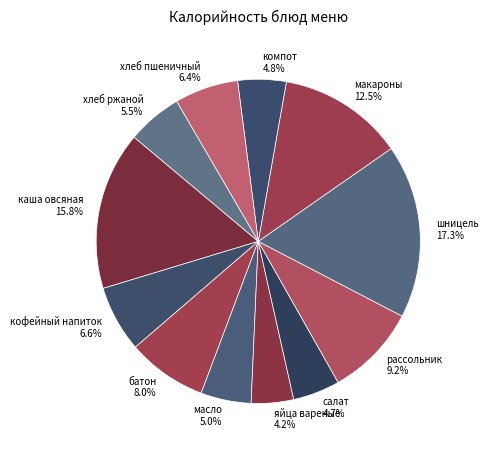

To the nearest percent, what is the average slice percentage?

8%